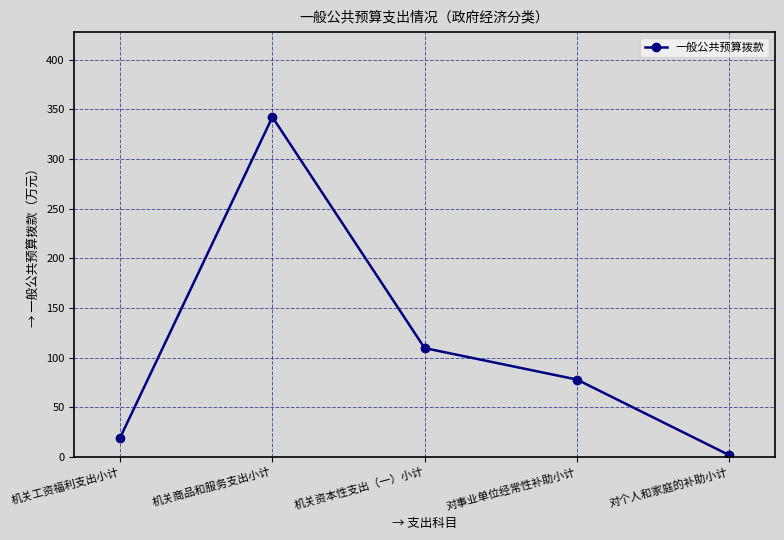

True or false: the data shows 19.4 at 机关工资福利支出小计.

True